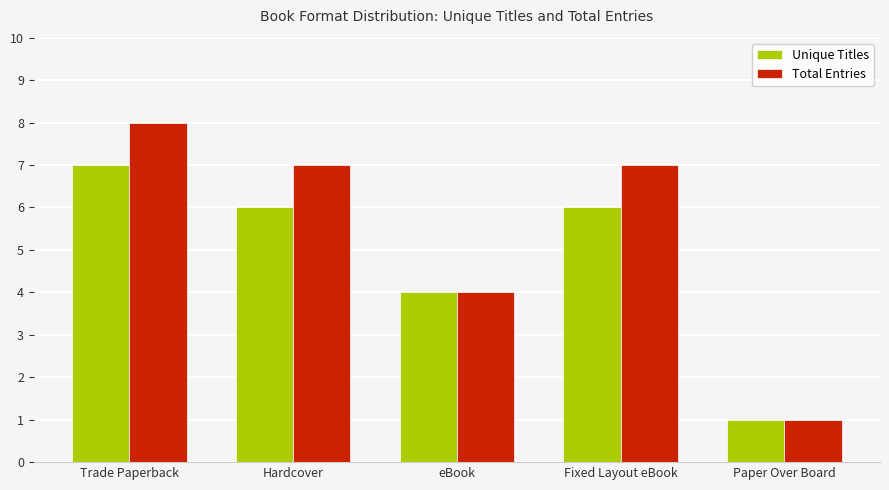

Rank the series by their maximum value, from lowest to highest.

Unique Titles, Total Entries